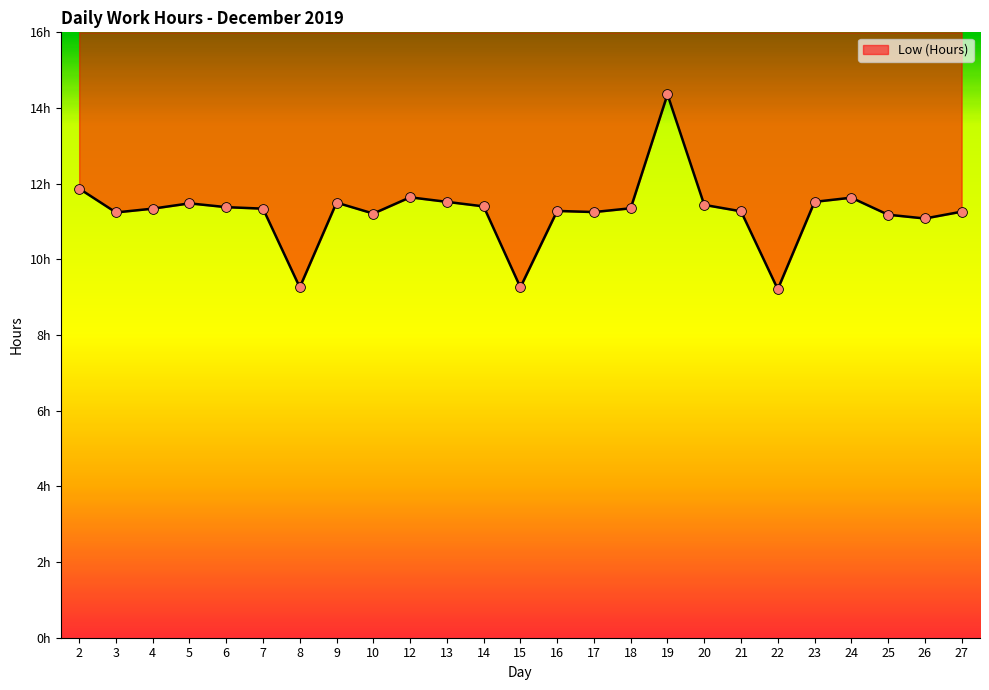

What is the ratio of the value at 22 to the value at 6?

0.8